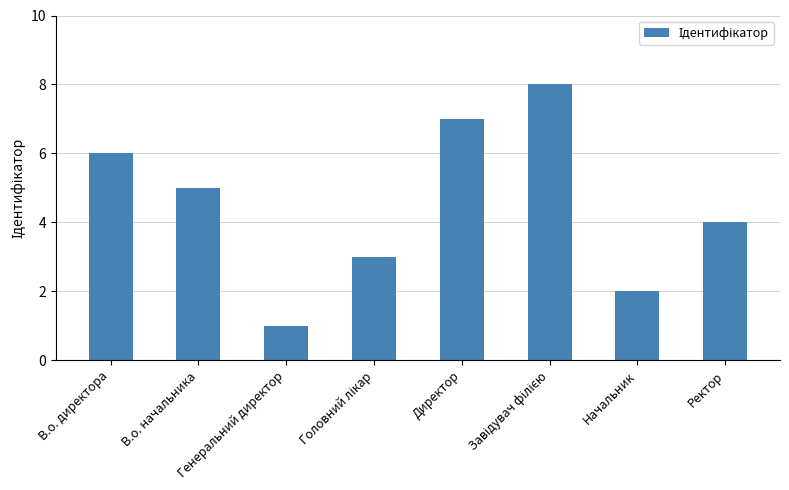

The value at В.о. директора is 3. True or false?

False